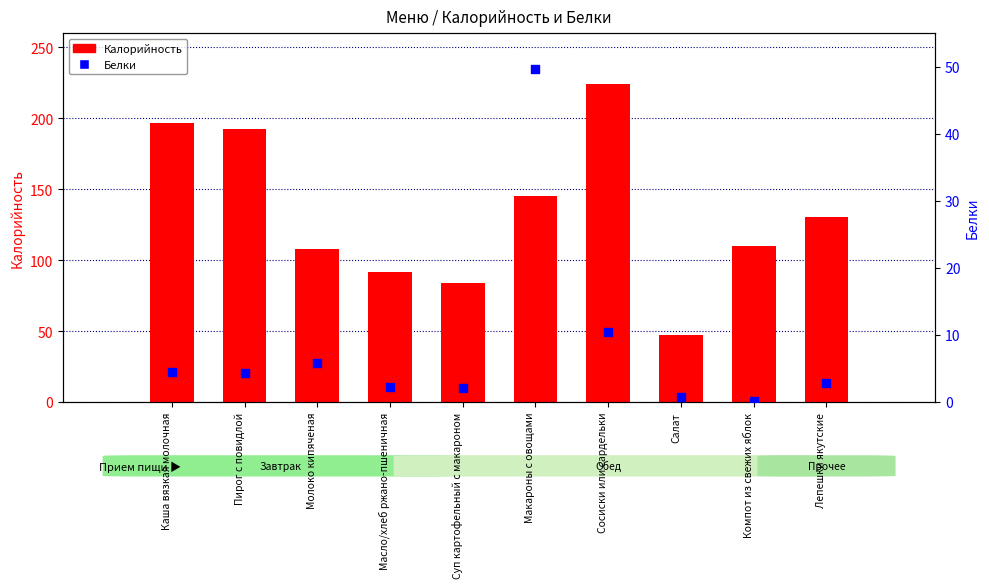

Is the value of Белки at Компот из свежих яблок greater than the value of Калорийность at Компот из свежих яблок?

No